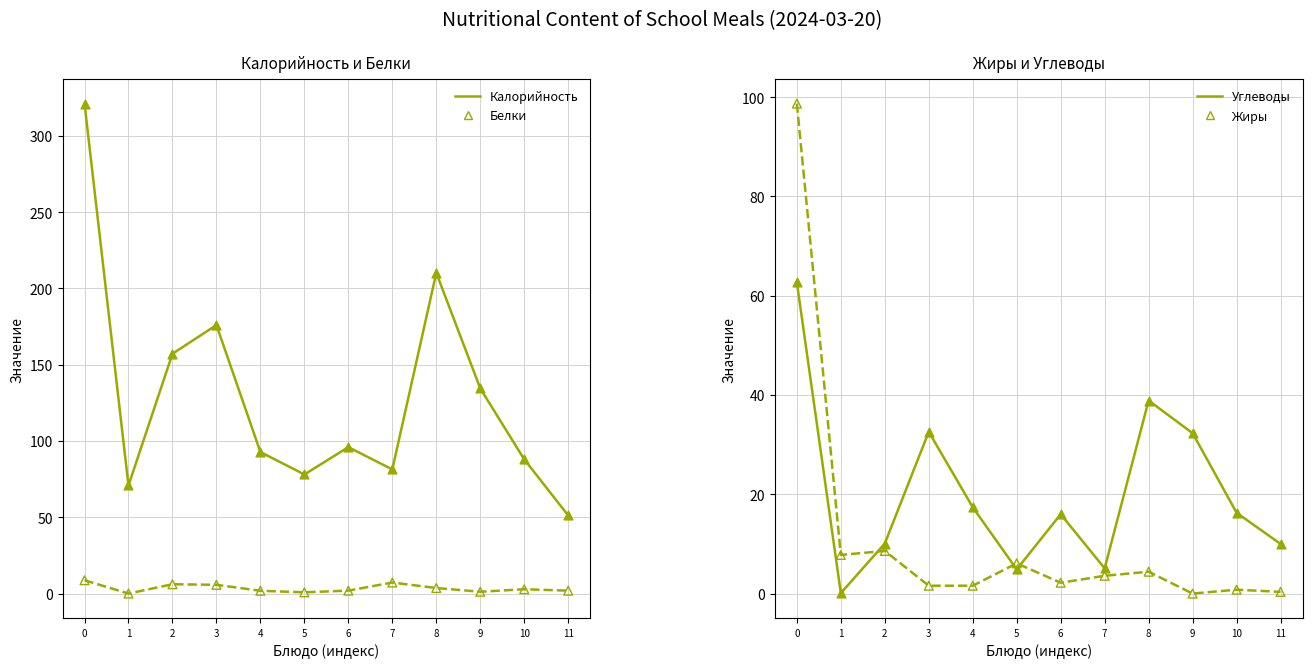

Which series has the widest spread of Y values?

Калорийность